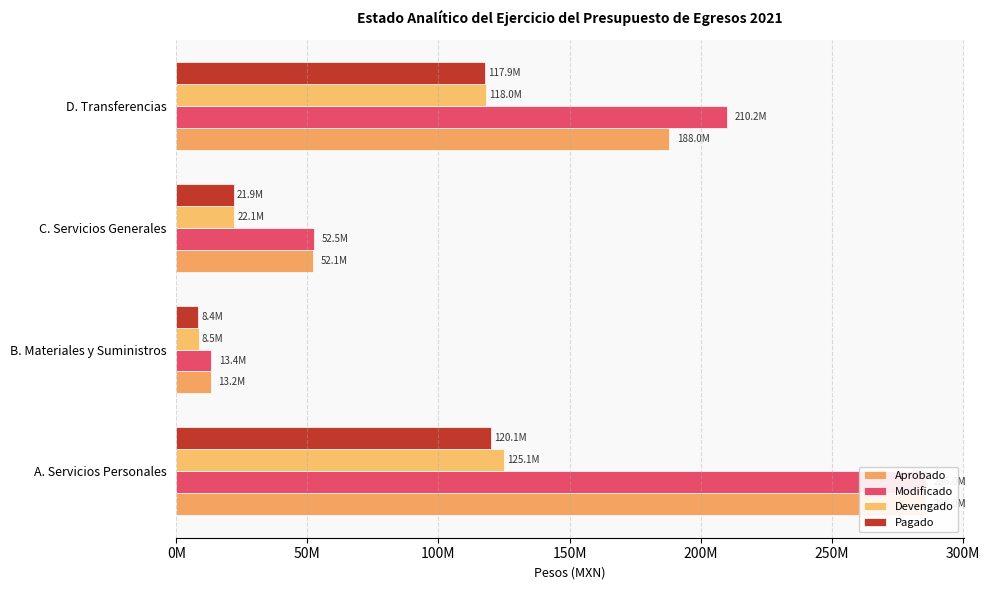

How many bars are there in each group?

4